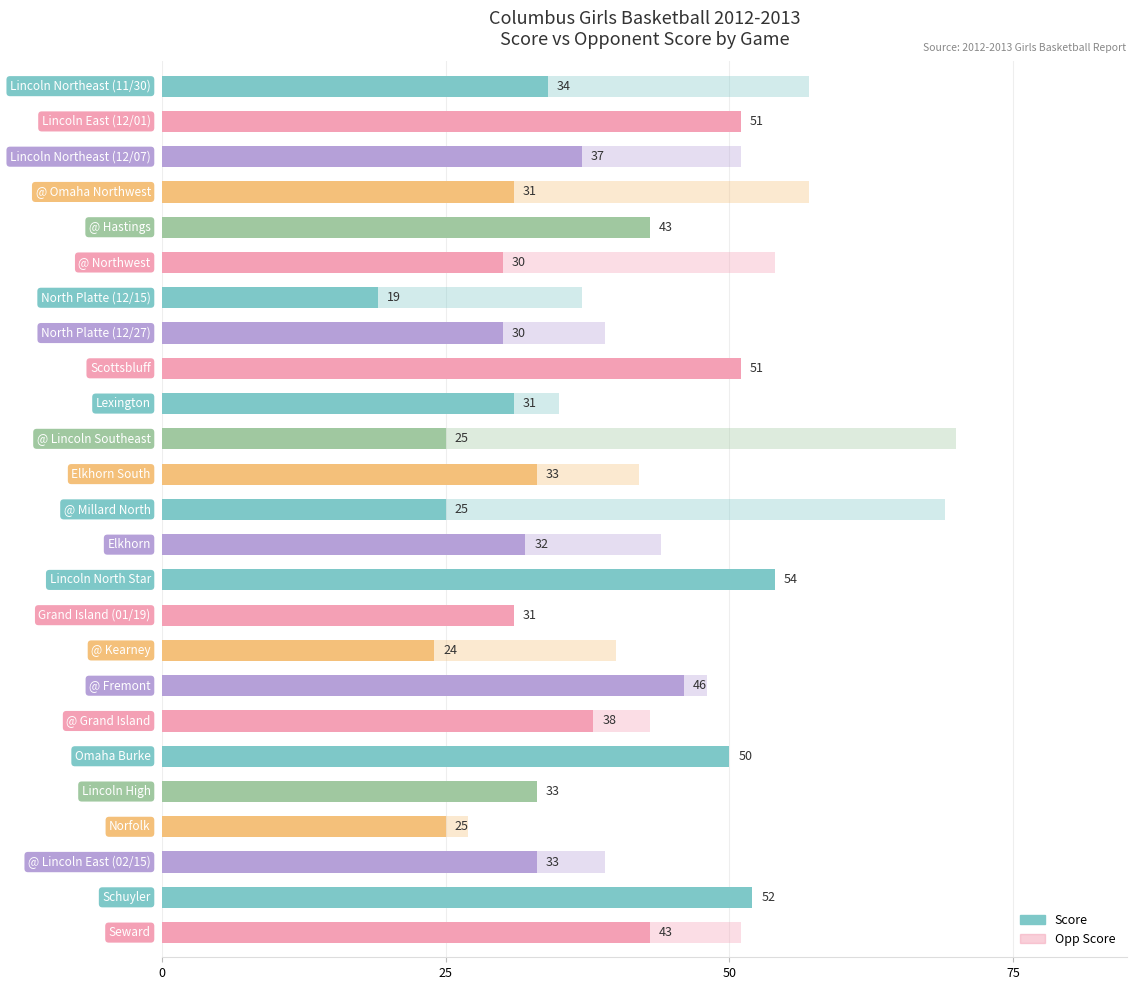

Rank the series by their maximum value, from highest to lowest.

Opp Score, Score